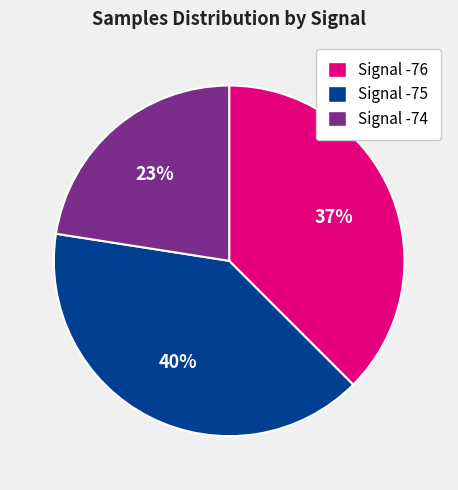

Is Signal -75 the majority of the pie?

No